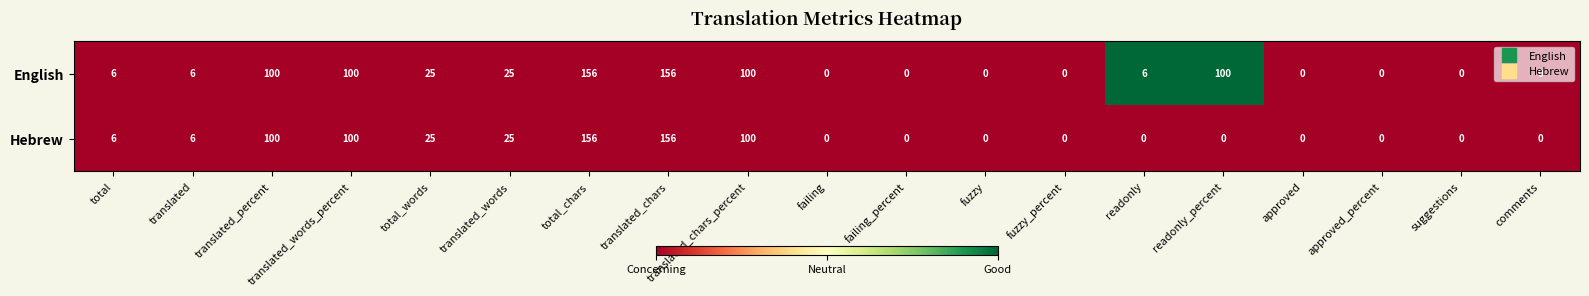

Which series has the largest total across all categories?

English